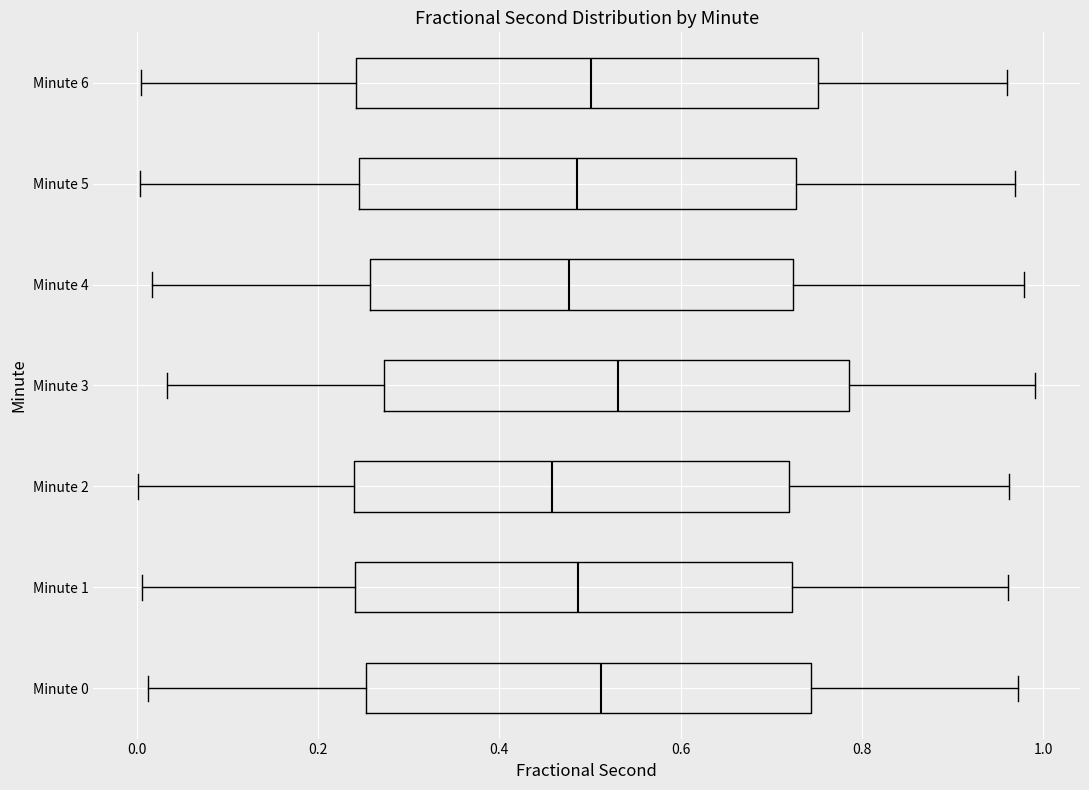

Reading bottom to top, transcribe this box plot: for each box, give where its median line is, the range the box spans, and where its two whiskers end, as read against the x-axis. The values are not printed on the chart, so give them approximately, as read against the axis.

Minute 0: median 0.52, box 0.26 to 0.74, whiskers 0.02 to 0.98
Minute 1: median 0.48, box 0.24 to 0.72, whiskers 0.00 to 0.96
Minute 2: median 0.46, box 0.24 to 0.72, whiskers 0.00 to 0.96
Minute 3: median 0.54, box 0.28 to 0.78, whiskers 0.04 to 1.00
Minute 4: median 0.48, box 0.26 to 0.72, whiskers 0.02 to 0.98
Minute 5: median 0.48, box 0.24 to 0.72, whiskers 0.00 to 0.96
Minute 6: median 0.50, box 0.24 to 0.76, whiskers 0.00 to 0.96